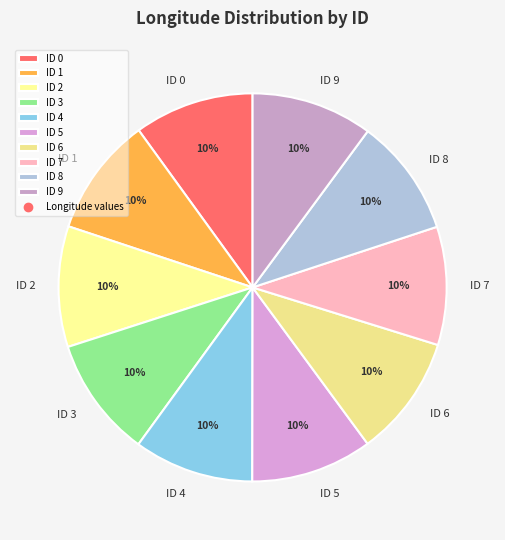

Is ID 7 the majority of the pie?

No